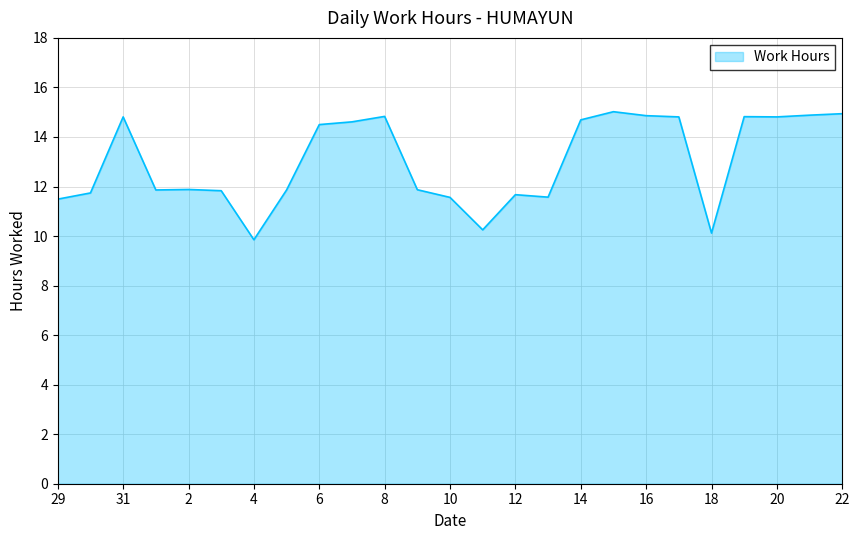

What is the maximum value shown in the chart?

15.0